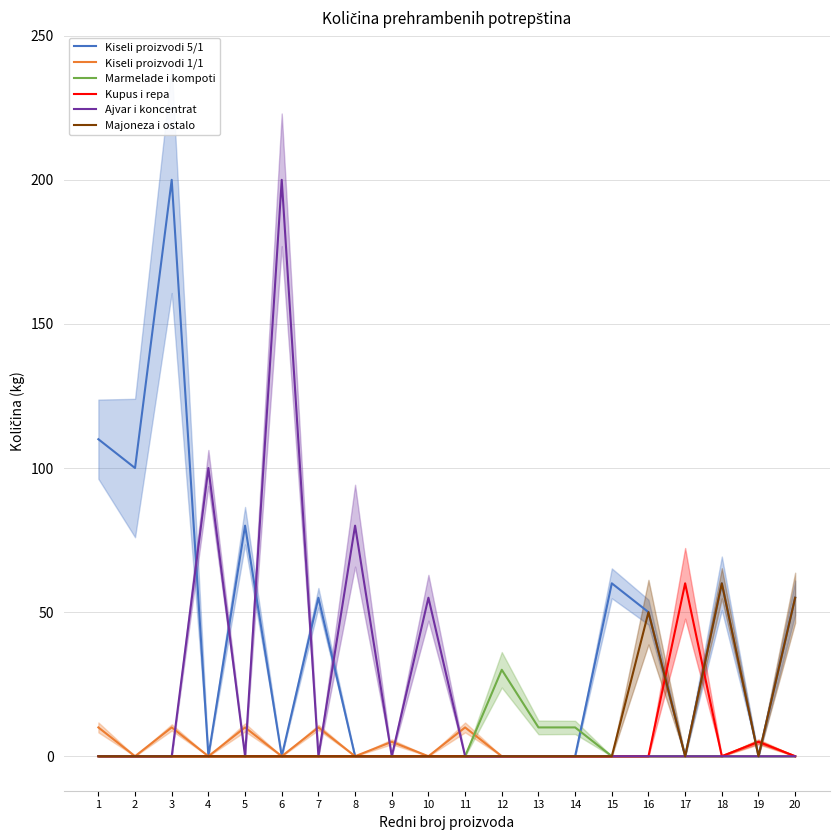

Which category has the highest value in the Marmelade i kompoti series?

12